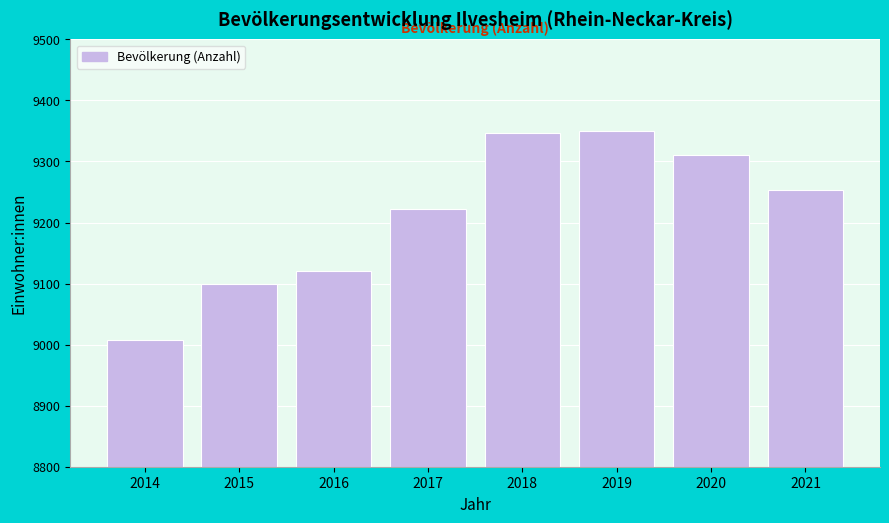

Reading right to left, what are all the values shown in this chart?

2021=9253	2020=9311	2019=9350	2018=9346	2017=9222	2016=9121	2015=9100	2014=9008